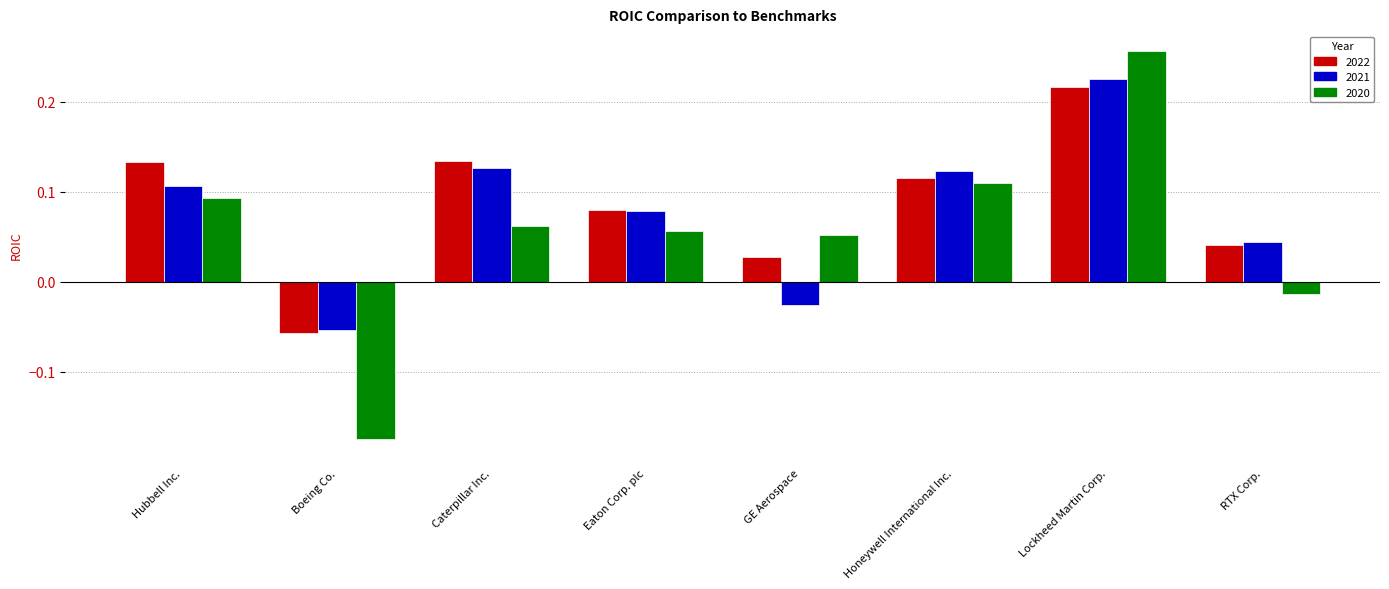

What is the average value of the 2022 series?

0.1